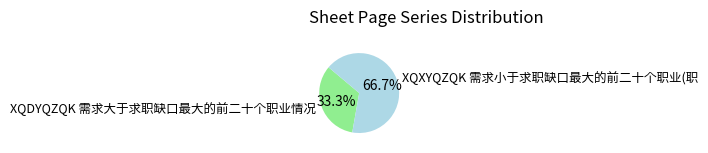

Approximately how many times larger is the value at XQXYQZQK 需求小于求职缺口最大的前二十个职业(职 compared to XQDYQZQK 需求大于求职缺口最大的前二十个职业情况?

2.0